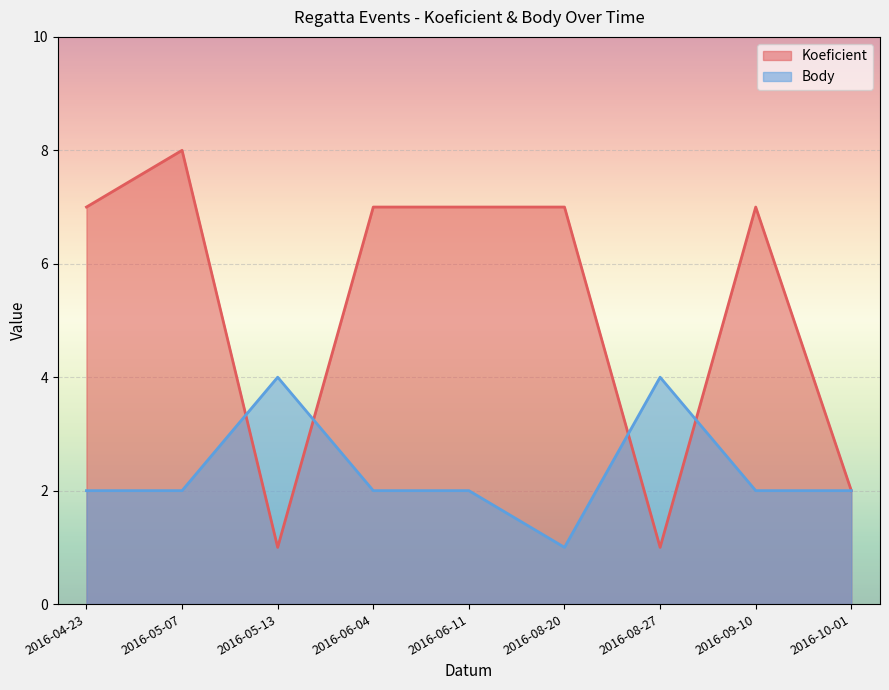

At which category is the sum across all series the highest?

2016-05-07